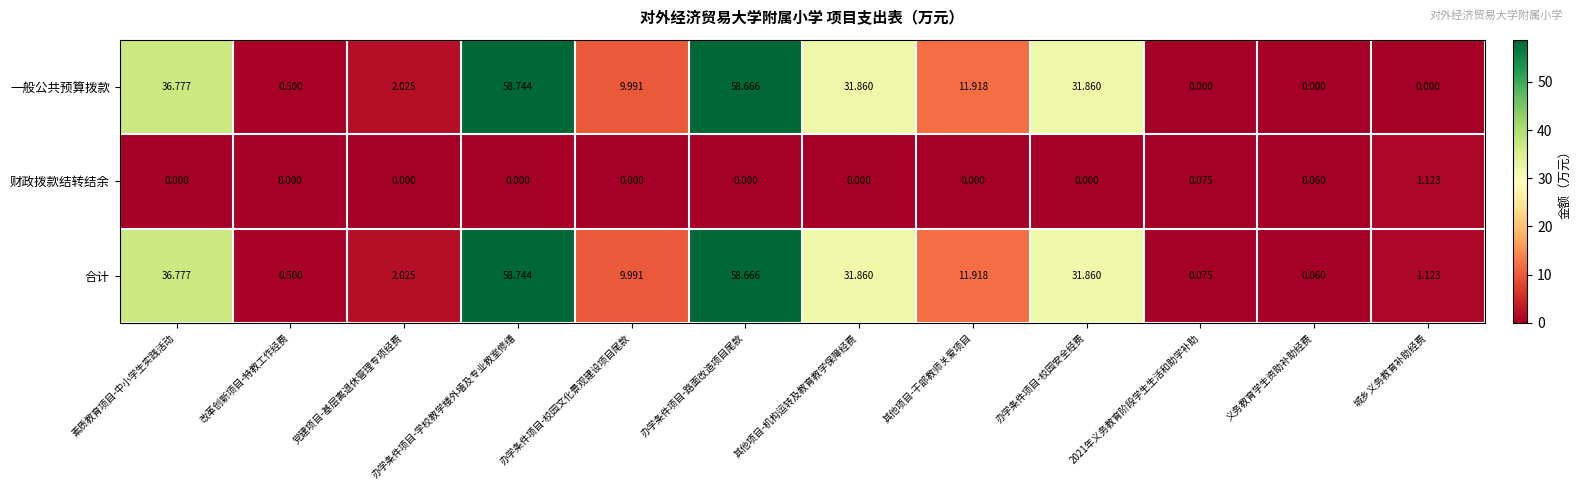

What is the difference between the highest and lowest values at 改革创新项目-特教工作经费?

0.5